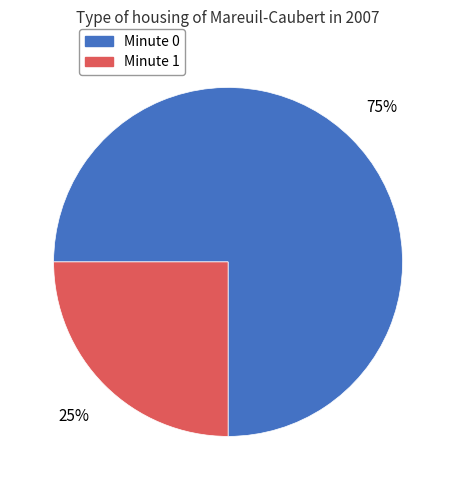

Is there a majority slice in this chart?

Yes